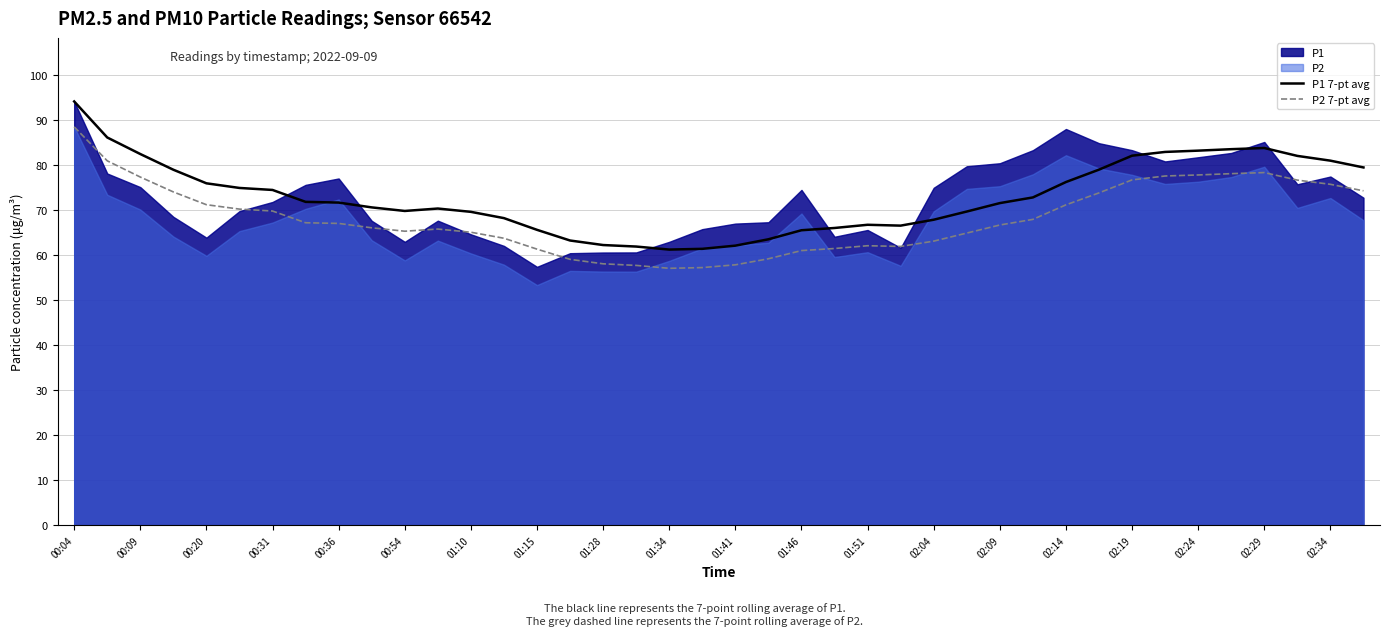

True or false: P2 7-pt avg and P1 7-pt avg cross at least once.

False